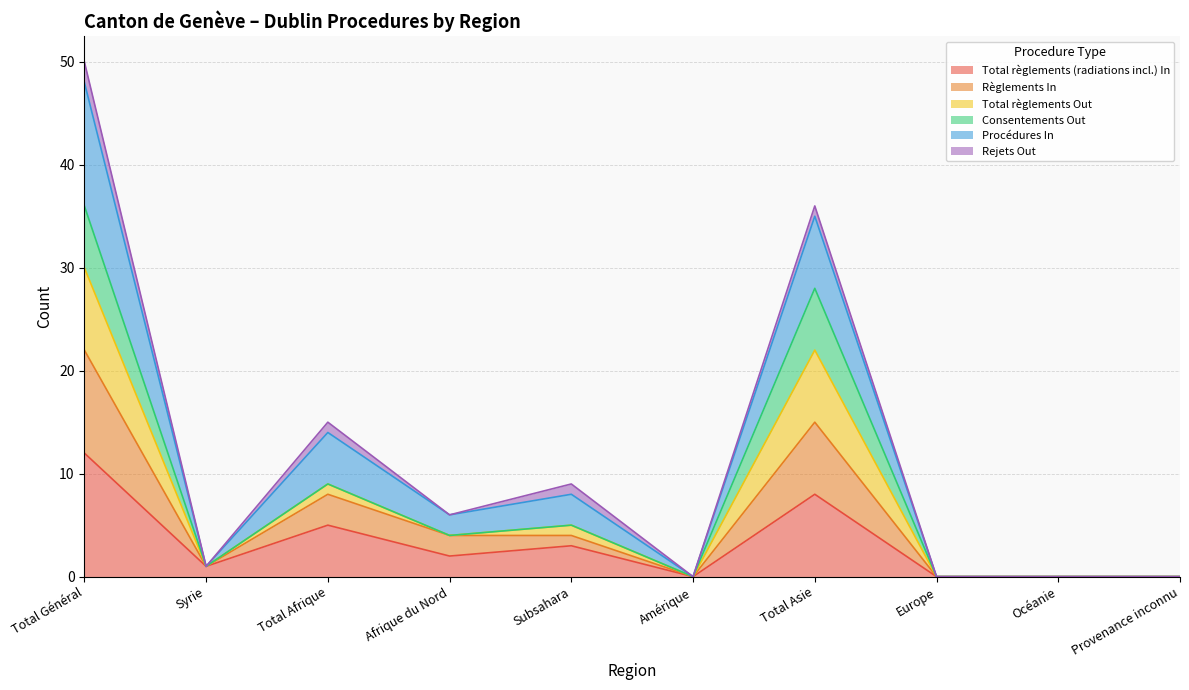

What is the maximum value for Total règlements (radiations incl.) In?

12